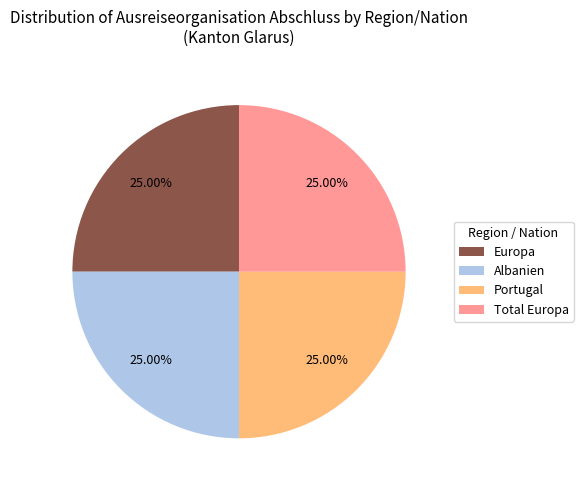

Is there any slice that represents more than half of the pie?

No